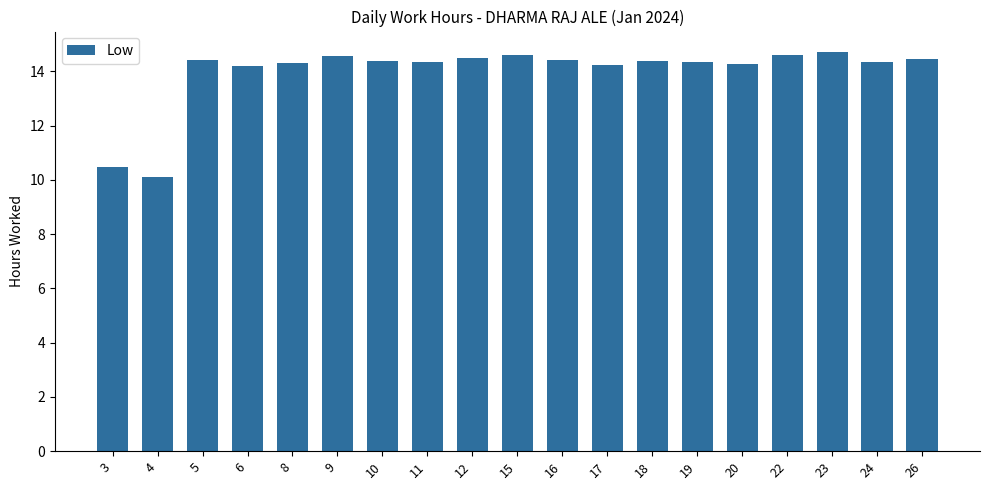

True or false: the data shows 7.1 at 16.

False